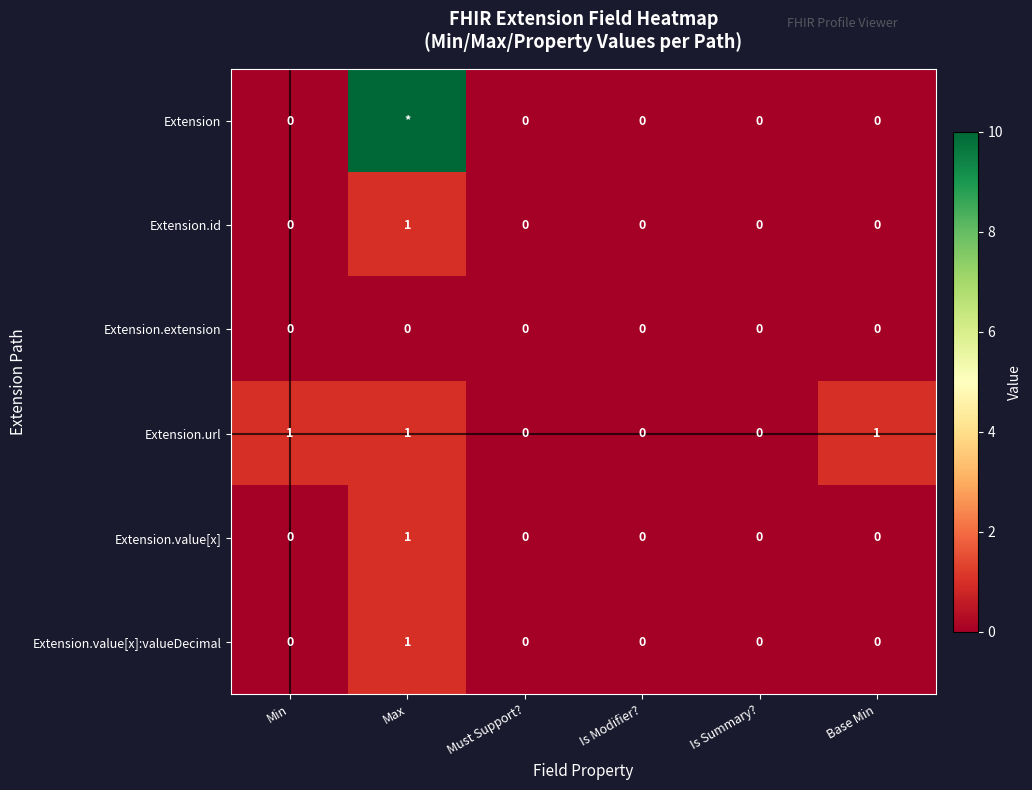

What is the difference between the maximum and minimum values in the Extension.url series?

1